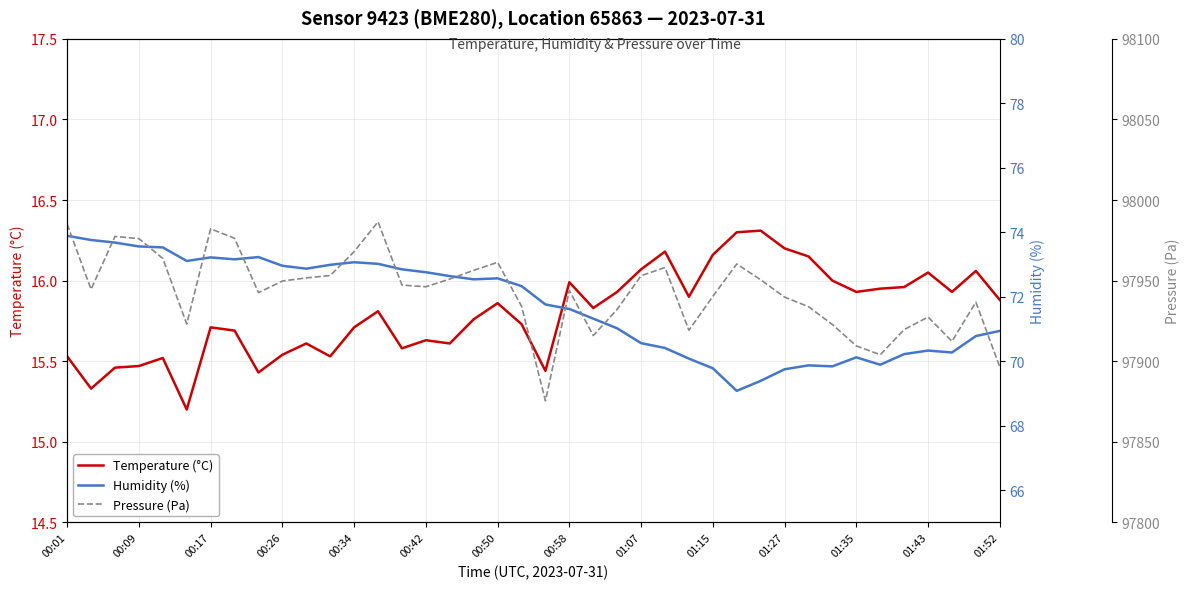

In Pressure (Pa), how many points are lower than both neighbors (excluding endpoints)?

9